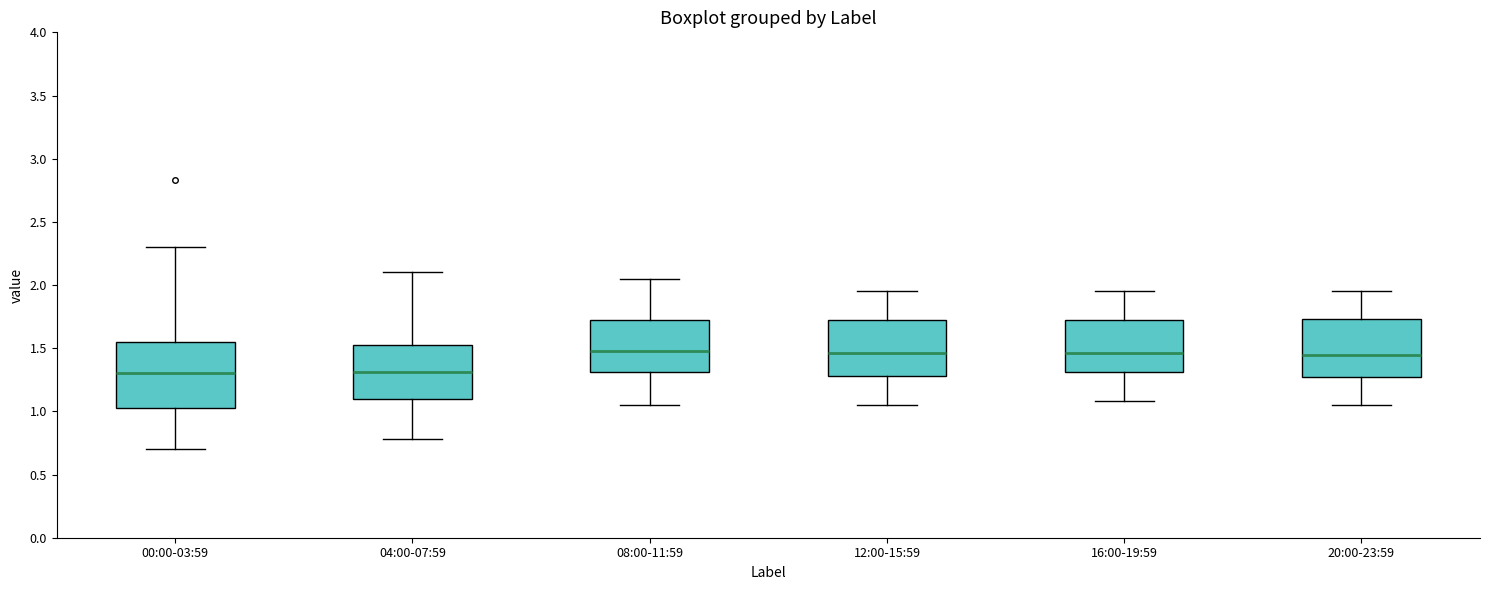

Reading left to right, read every box against the y-axis: the position of its median line, the range the box covers, and the ends of its whiskers. The values are not printed on the chart, so give them approximately, as read against the axis.

00:00-03:59: median 1.30, box 1.05 to 1.55, whiskers 0.70 to 2.30
04:00-07:59: median 1.30, box 1.10 to 1.55, whiskers 0.80 to 2.10
08:00-11:59: median 1.50, box 1.30 to 1.70, whiskers 1.05 to 2.05
12:00-15:59: median 1.45, box 1.30 to 1.70, whiskers 1.05 to 1.95
16:00-19:59: median 1.45, box 1.30 to 1.70, whiskers 1.10 to 1.95
20:00-23:59: median 1.45, box 1.25 to 1.75, whiskers 1.05 to 1.95